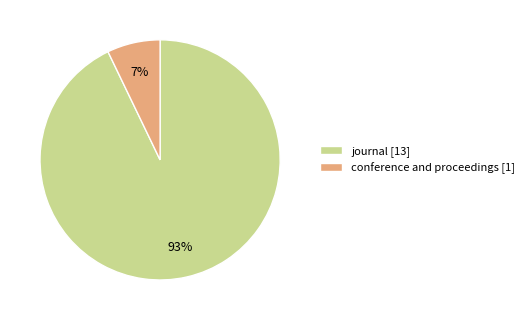

To the nearest percent, what portion does conference and proceedings represent?

7%